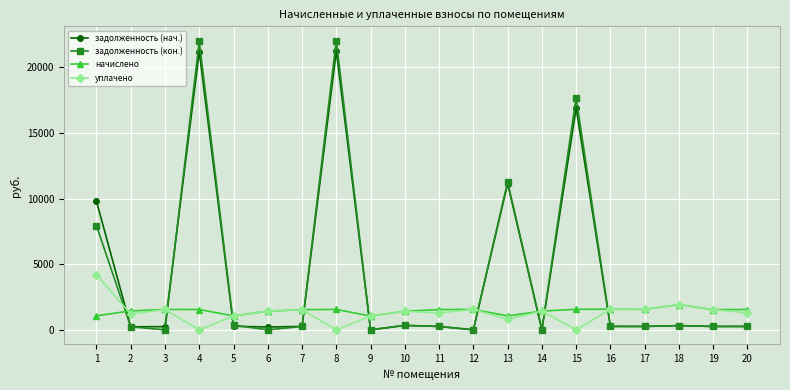

How many intersections are there between уплачено and задолженность (нач.)?

9